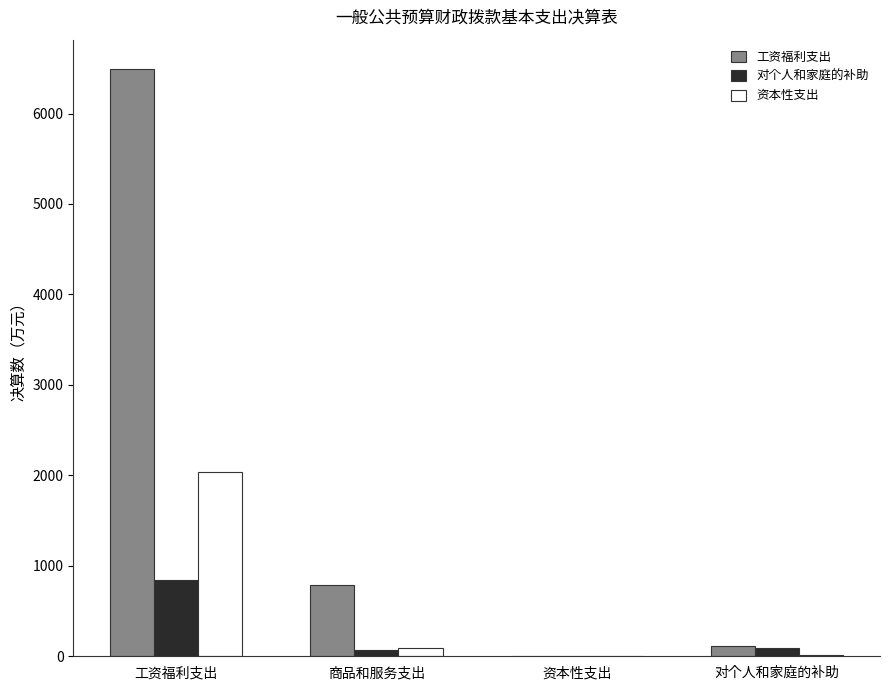

At which label is 资本性支出 closest to 1022?

商品和服务支出